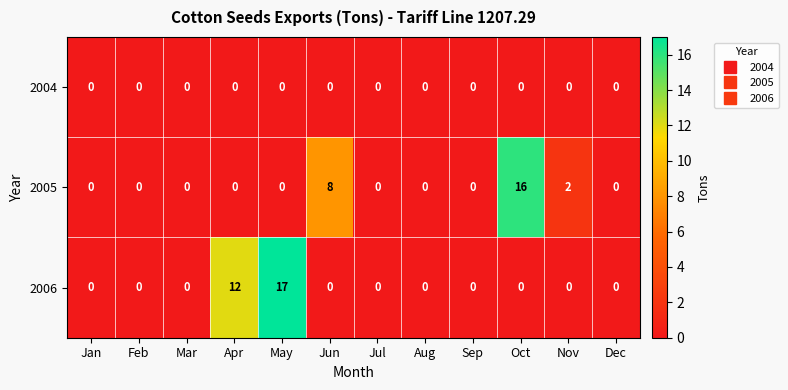

Which series has the largest range (max minus min)?

2006